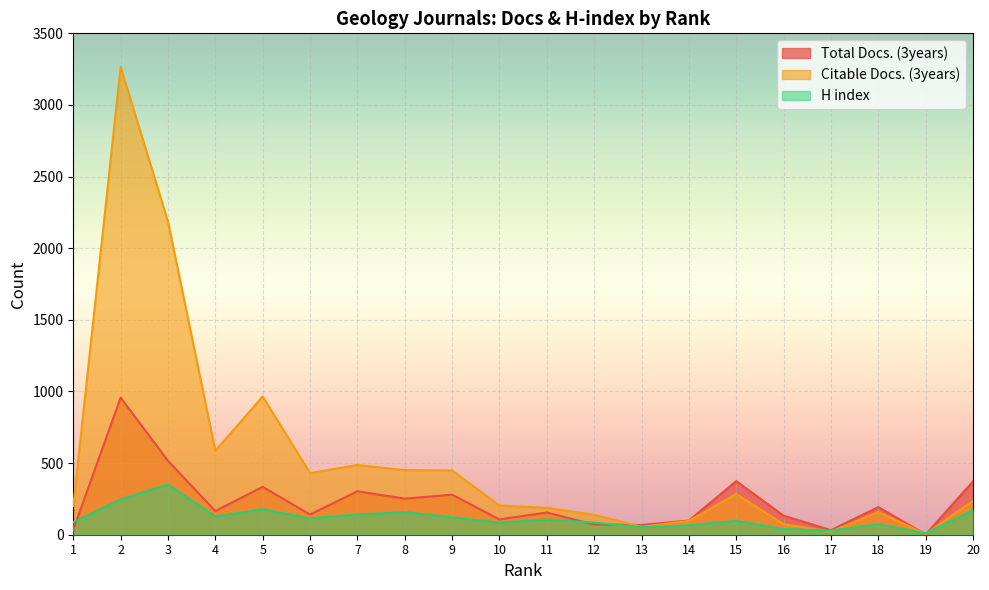

How many times do Citable Docs. (3years) and H index cross each other?

4